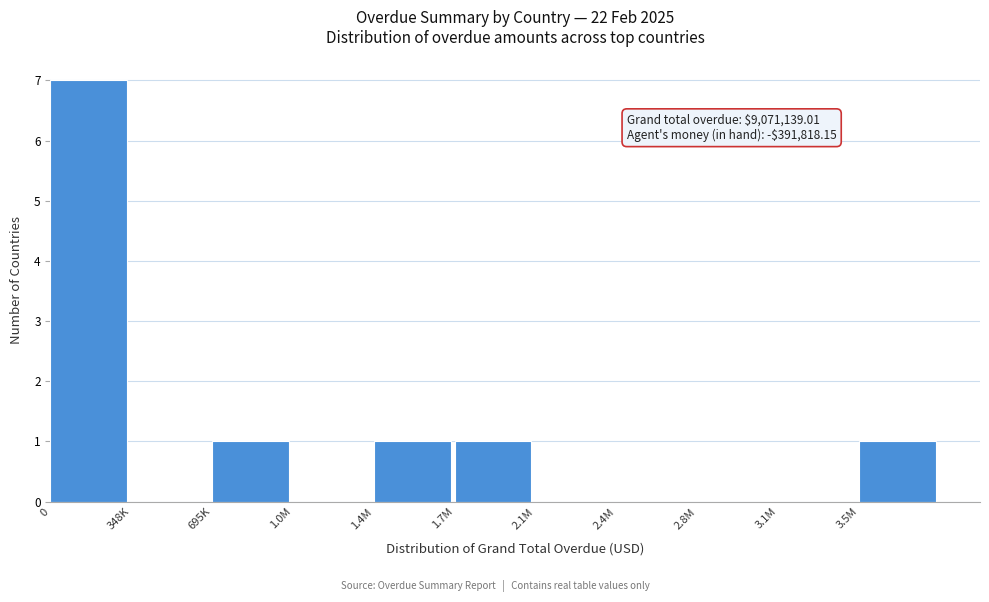

Reading left to right, list all the values displayed in this chart.

0=7	348K=0	695K=1	1.0M=0	1.4M=1	1.7M=1	2.1M=0	2.4M=0	2.8M=0	3.1M=0	3.5M=1